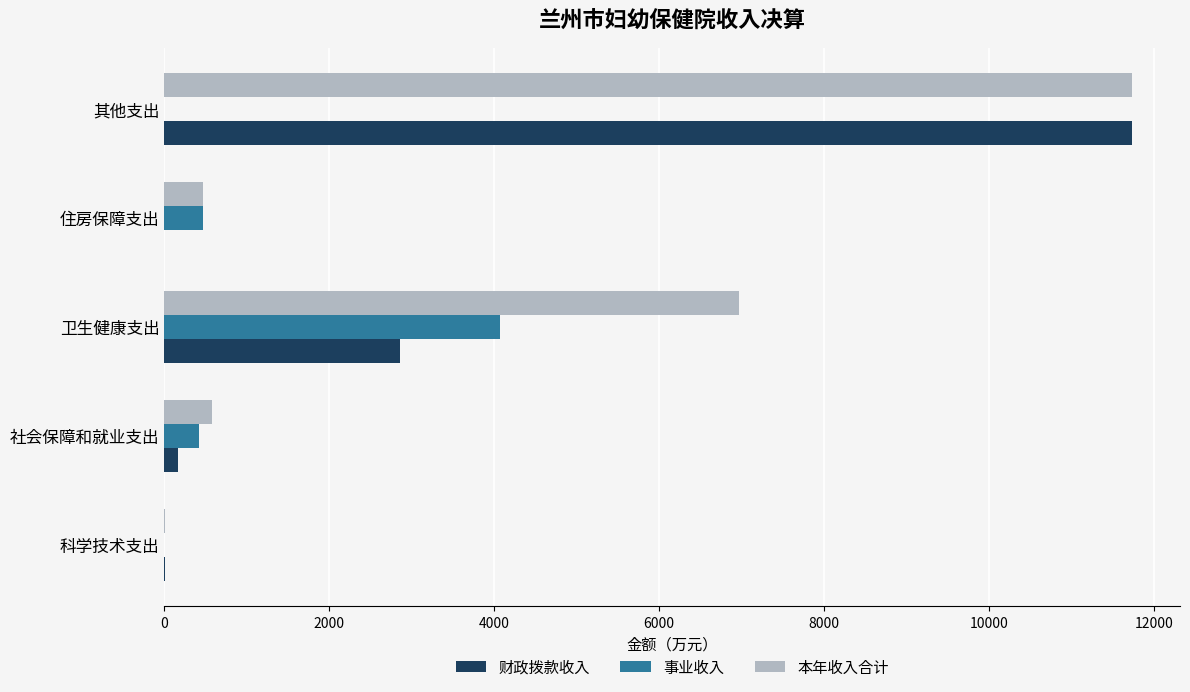

Which series has the largest range (max minus min)?

财政拨款收入